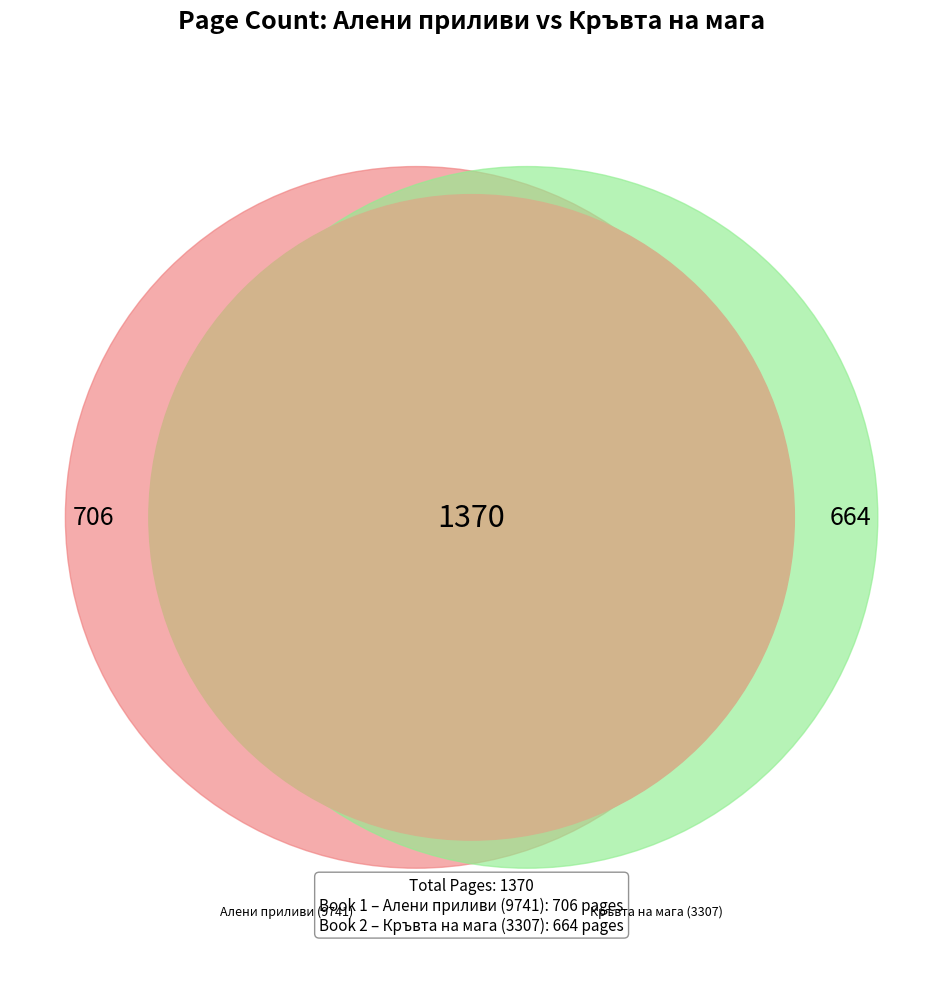

What is the ratio of the value at Алени приливи (9741) to the value at Кръвта на мага (3307)?

1.1